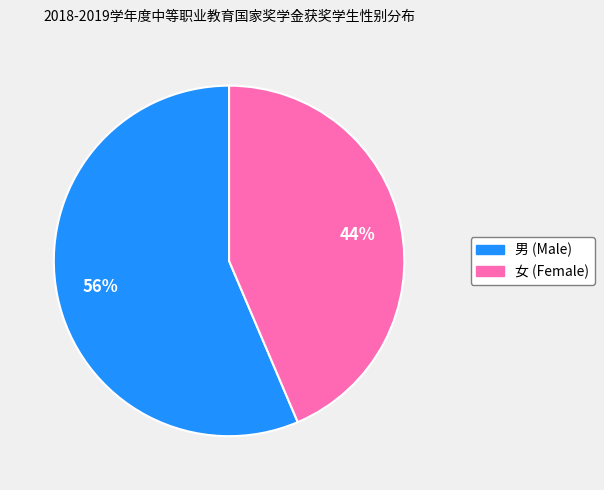

What is the smallest slice in the pie chart?

女